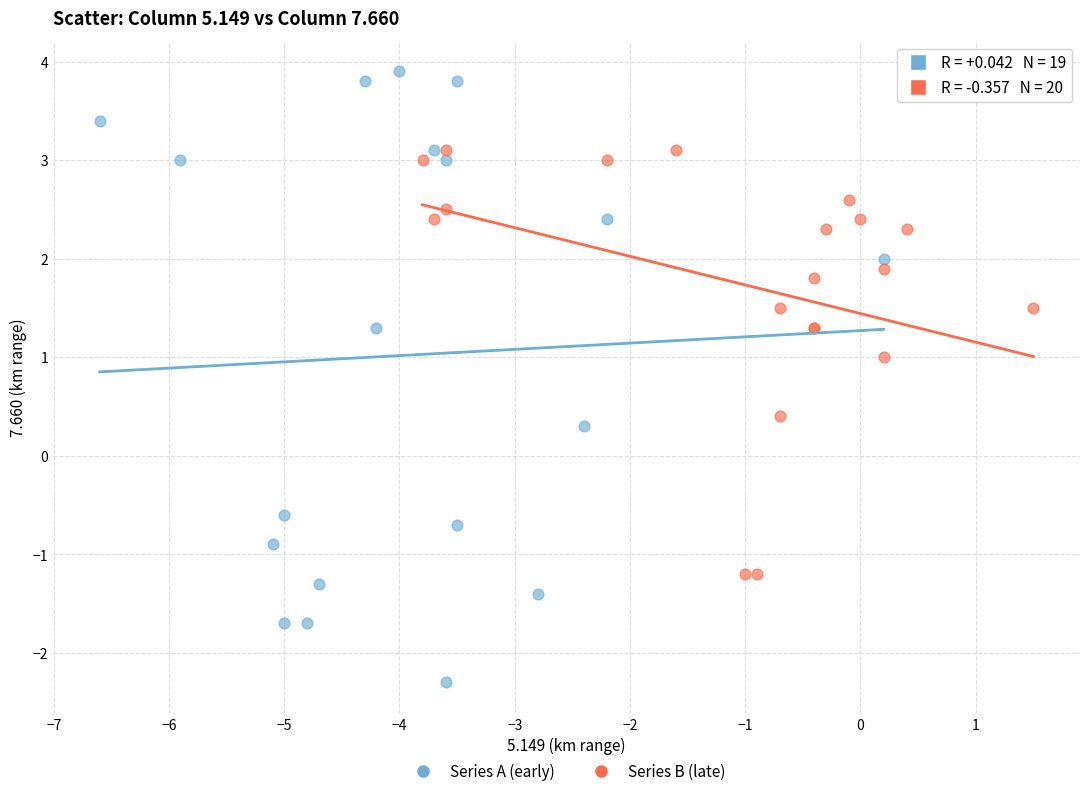

What are all the series names shown in the legend?

Series A (early), Series B (late)